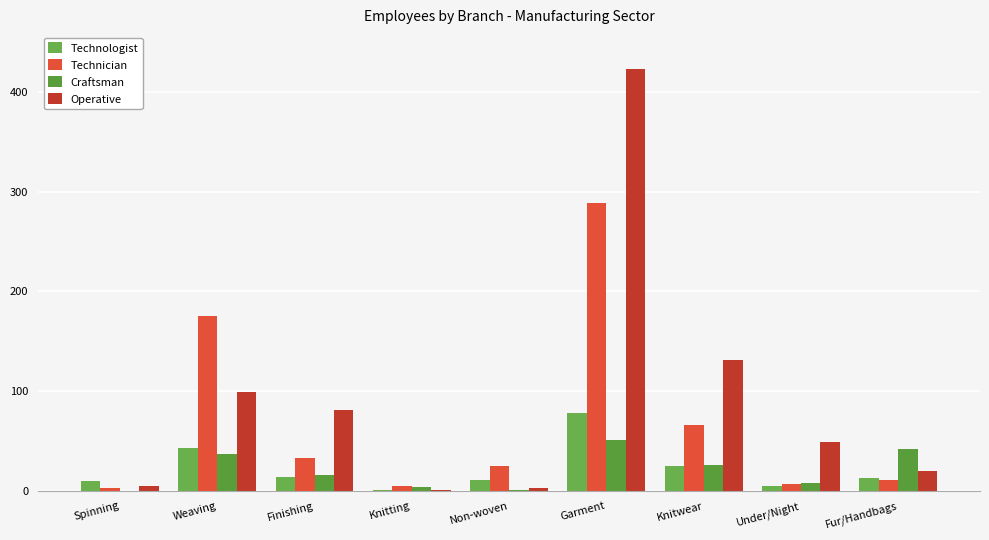

Reading left to right, list all the values displayed in this chart.

Technologist: Spinning=10	Weaving=43	Finishing=14	Knitting=1	Non-woven=11	Garment=78	Knitwear=25	Under/Night=5	Fur/Handbags=13
Technician: Spinning=3	Weaving=175	Finishing=33	Knitting=5	Non-woven=25	Garment=289	Knitwear=66	Under/Night=7	Fur/Handbags=11
Craftsman: Spinning=0	Weaving=37	Finishing=16	Knitting=4	Non-woven=1	Garment=51	Knitwear=26	Under/Night=8	Fur/Handbags=42
Operative: Spinning=5	Weaving=99	Finishing=81	Knitting=1	Non-woven=3	Garment=423	Knitwear=131	Under/Night=49	Fur/Handbags=20